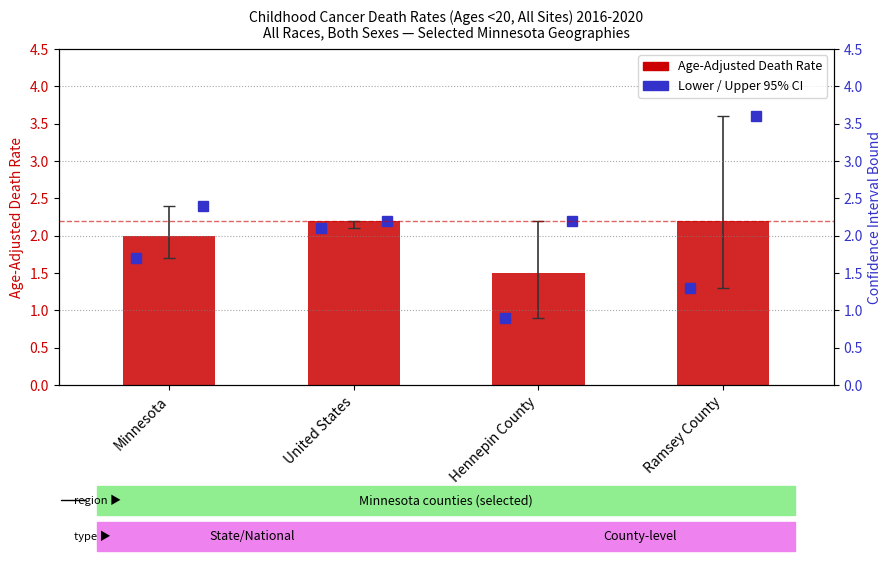

At which category does the chart reach its peak across all series?

United States